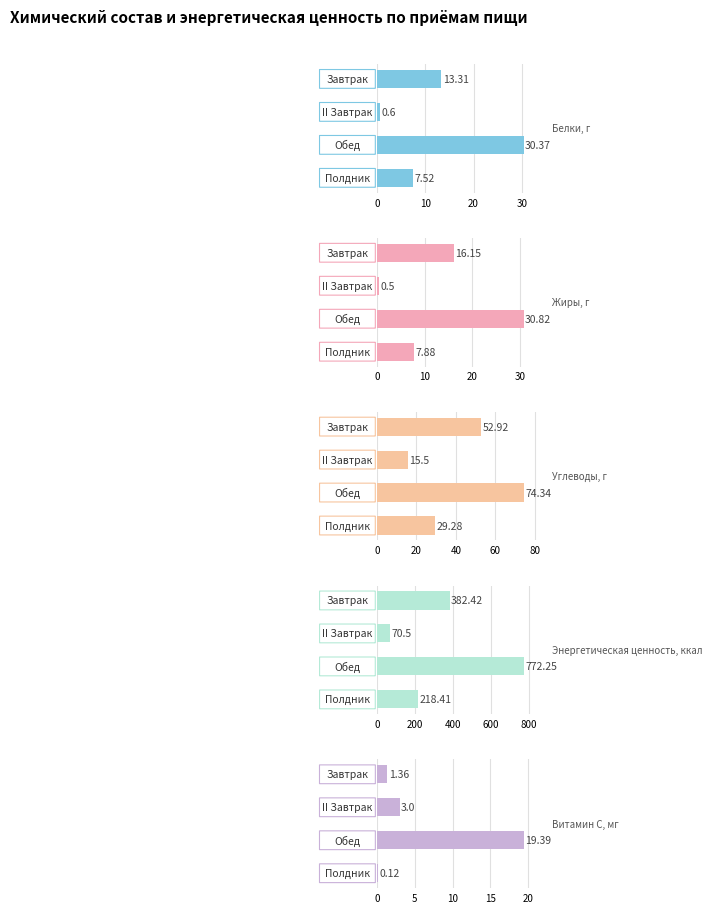

Reading right to left, what are all the values shown in this chart?

Белки, г: 30=7.5	20=30.4	10=0.6	0=13.3
Жиры, г: 30=7.9	20=30.8	10=0.5	0=16.1
Углеводы, г: 30=29.3	20=74.3	10=15.5	0=52.9
Энергетическая ценность, ккал: 30=218.4	20=772.2	10=70.5	0=382.4
Витамин С, мг: 30=0.1	20=19.4	10=3.0	0=1.4